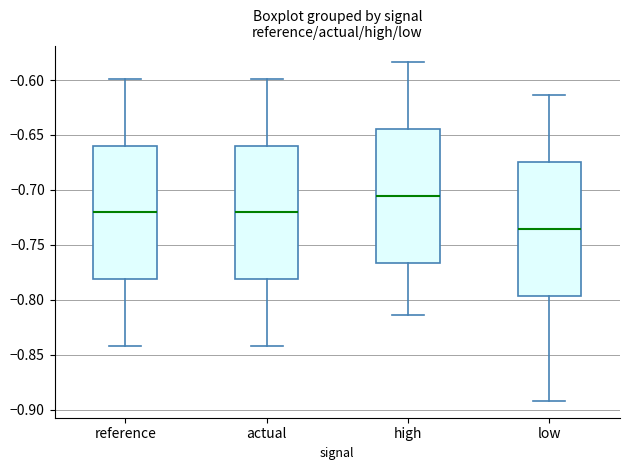

Where does the lower whisker of the box for high end on the y-axis? The values are not printed on the chart, so give them approximately, as read against the axis.

-0.815